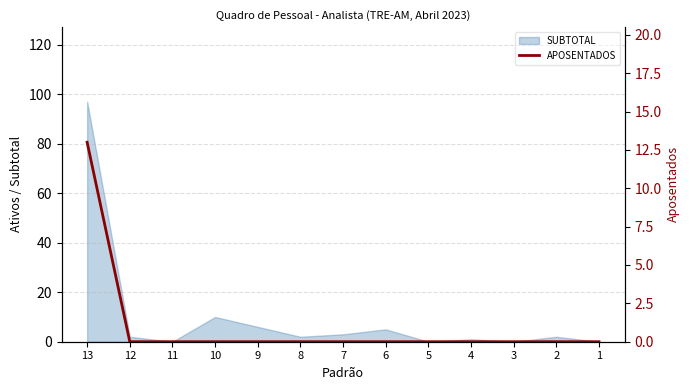

Reading right to left, transcribe all the data shown in this chart.

0	0	0	0	0	0	0	0	0	0	0	0	13